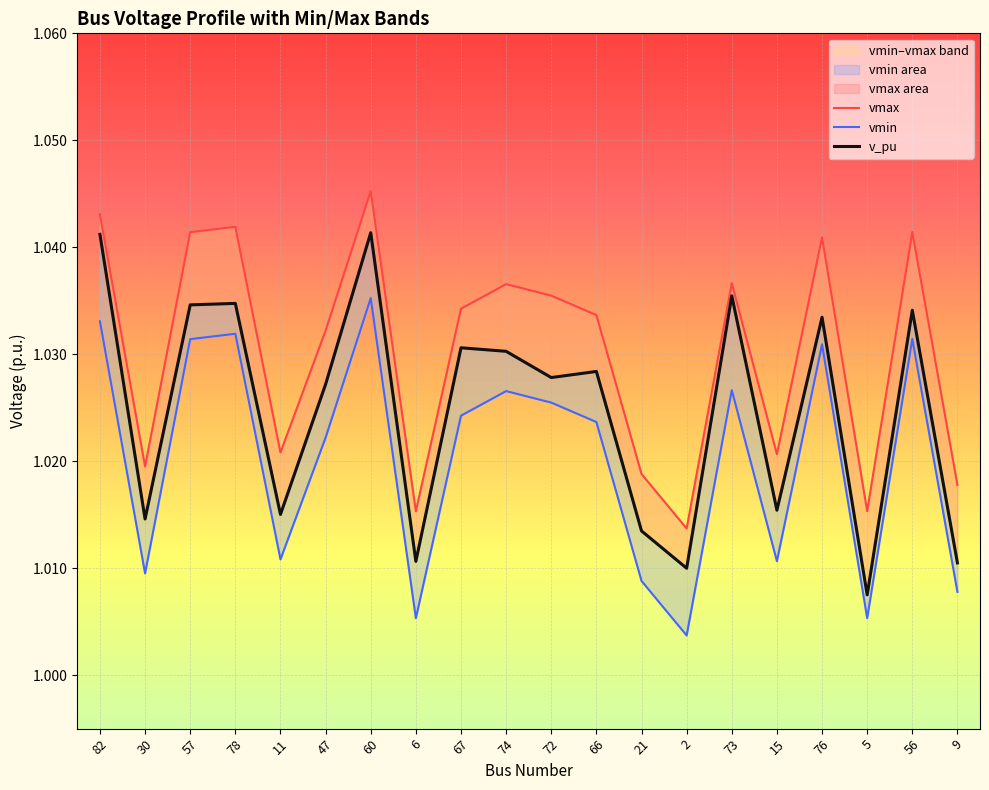

How many interior local valleys does the v_pu series have?

7